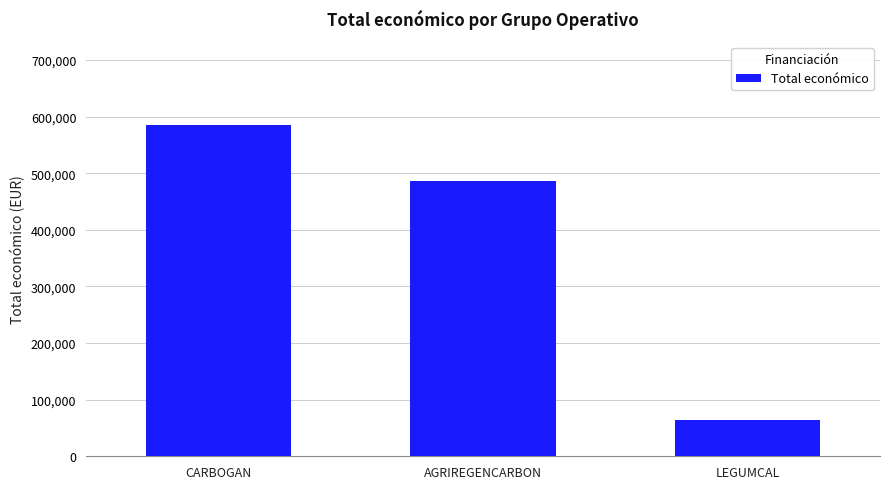

What is the value of the 3rd bar from the left?

64630